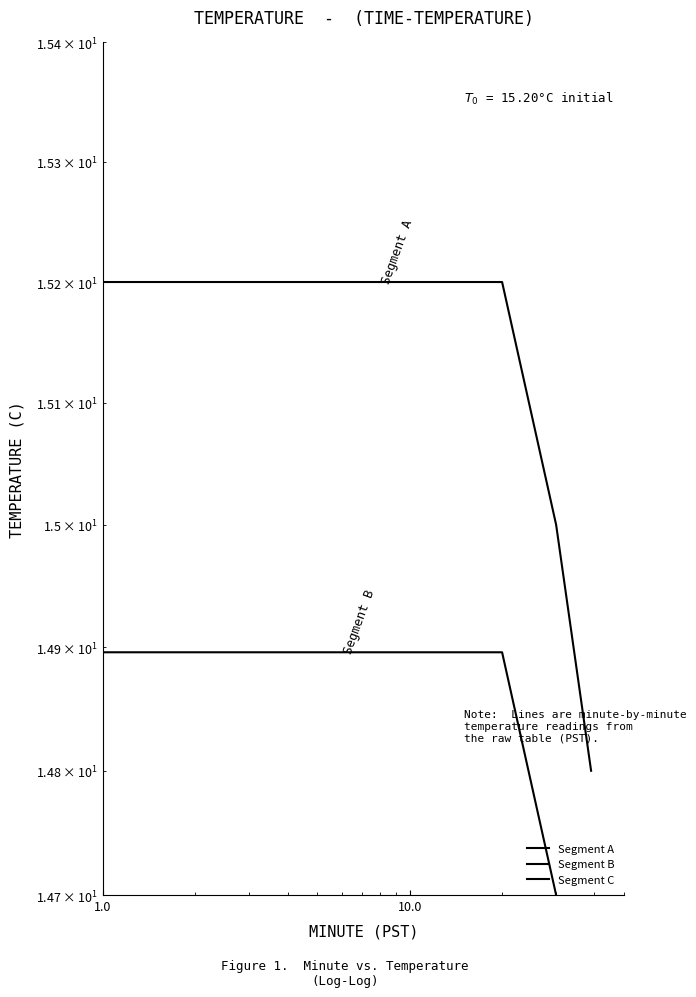

What is the label of the 4th point from the right?

10.0